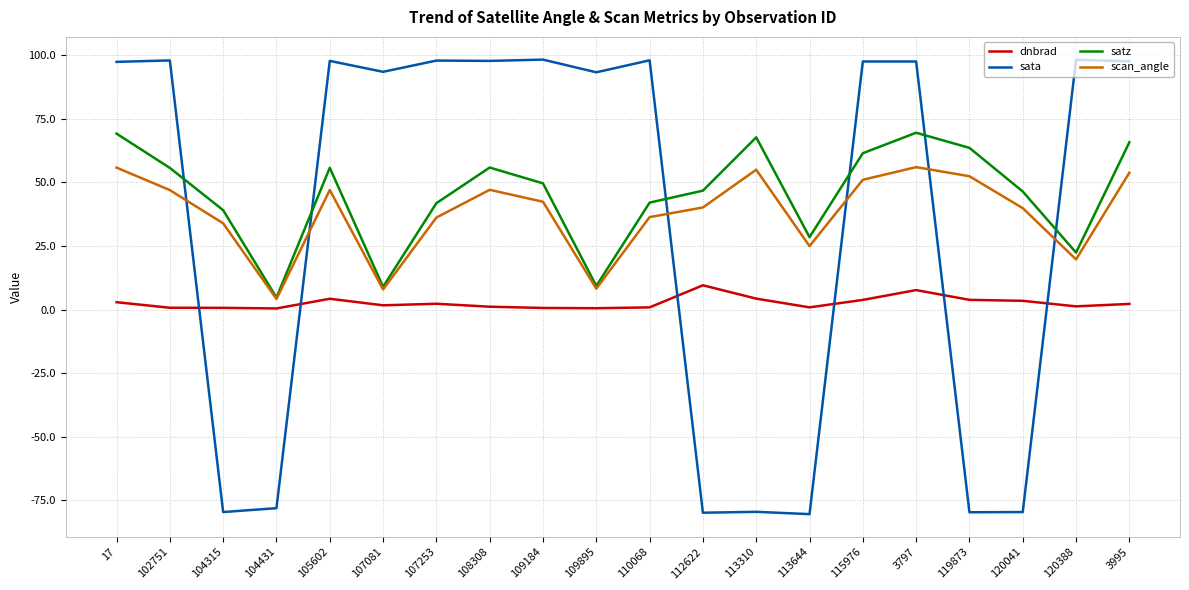

Which series has the widest spread of values?

sata